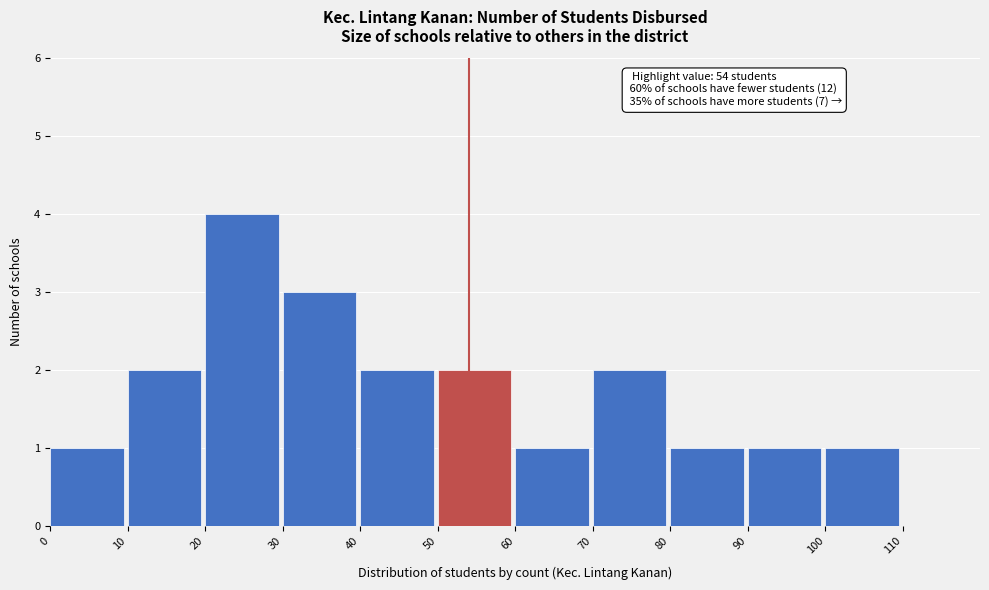

Which range on the x-axis has the tallest bar?

20 to 30